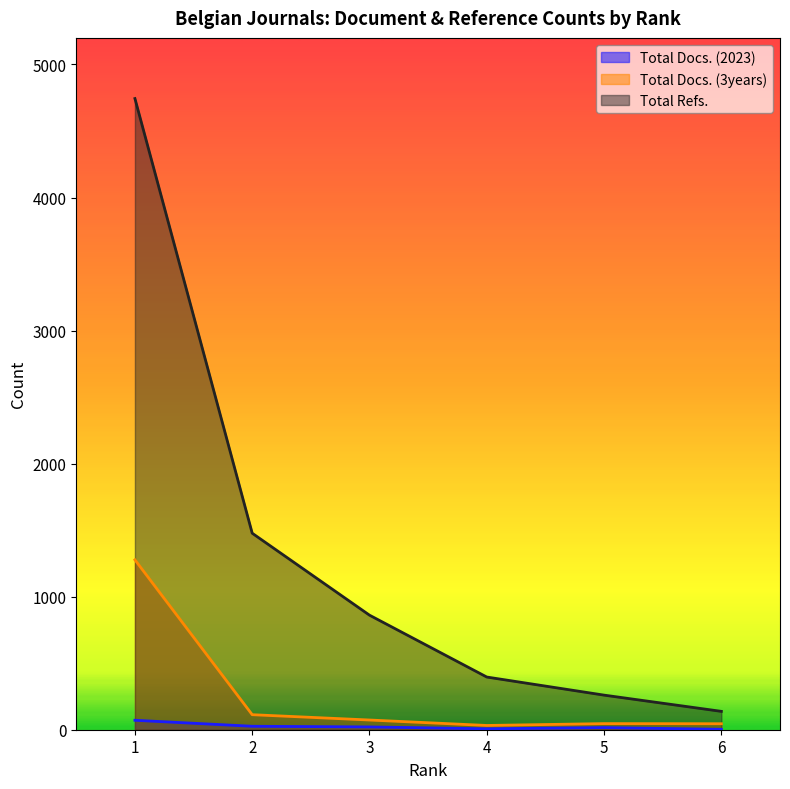

The Total Docs. (3years) series shows 32 at 4. True or false?

True